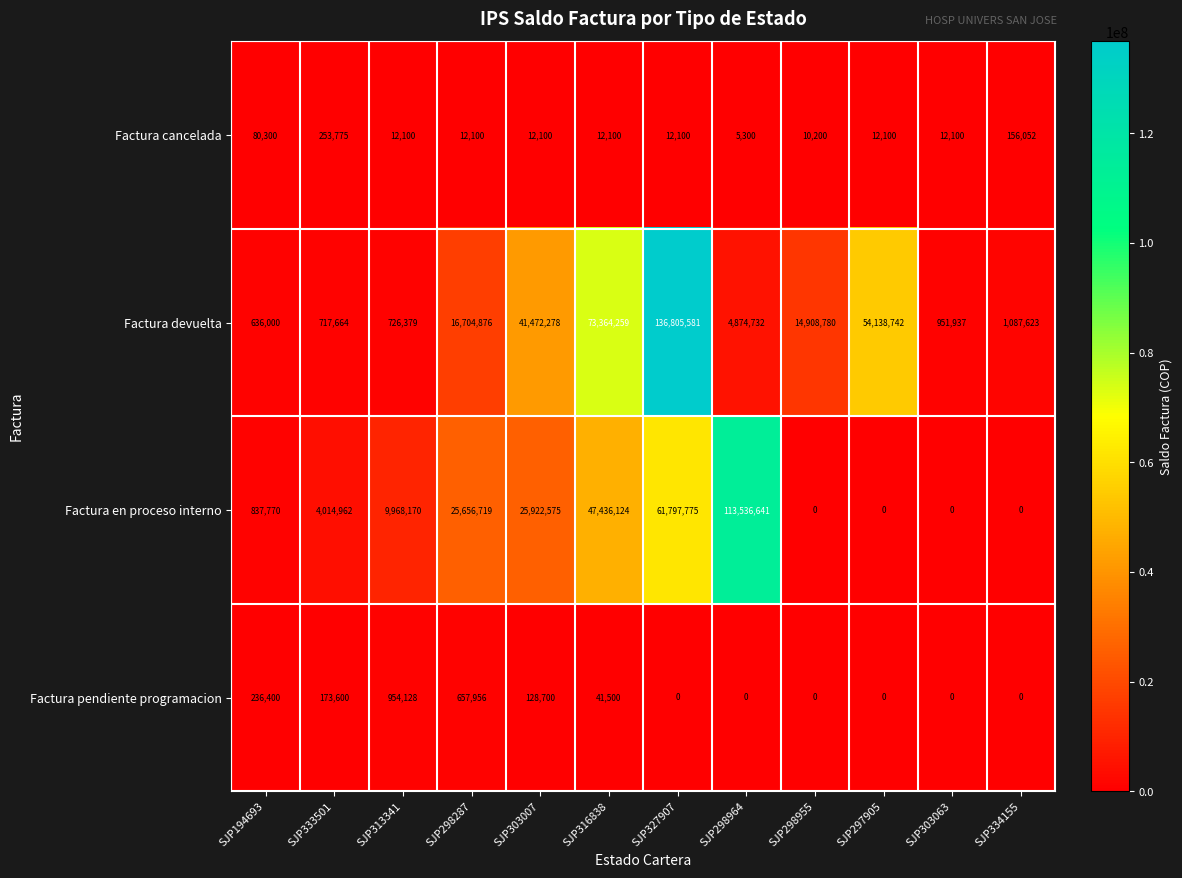

Rank the series by their maximum value, from highest to lowest.

Factura devuelta, Factura en proceso interno, Factura pendiente programacion, Factura cancelada